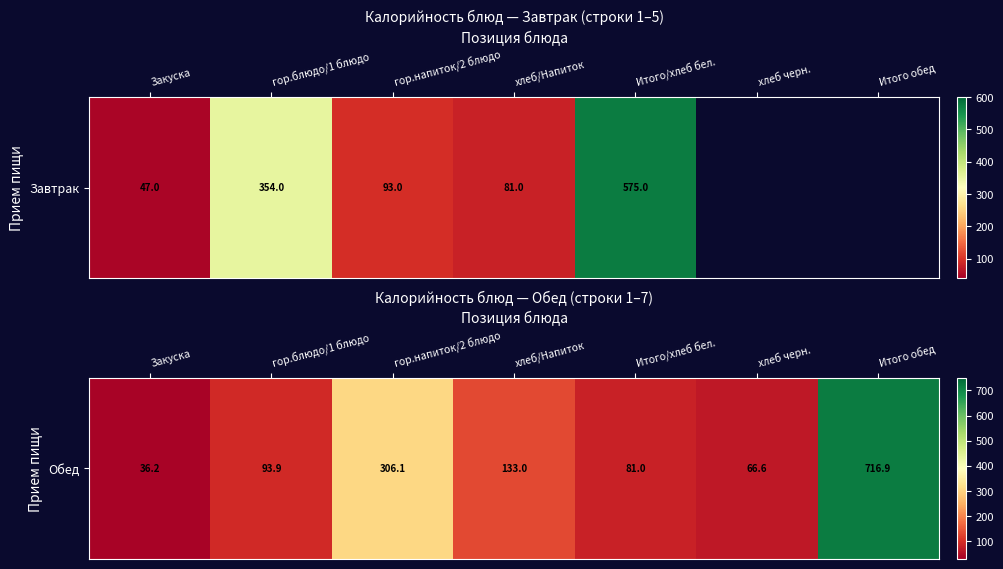

What is the minimum value shown in the chart?

36.2